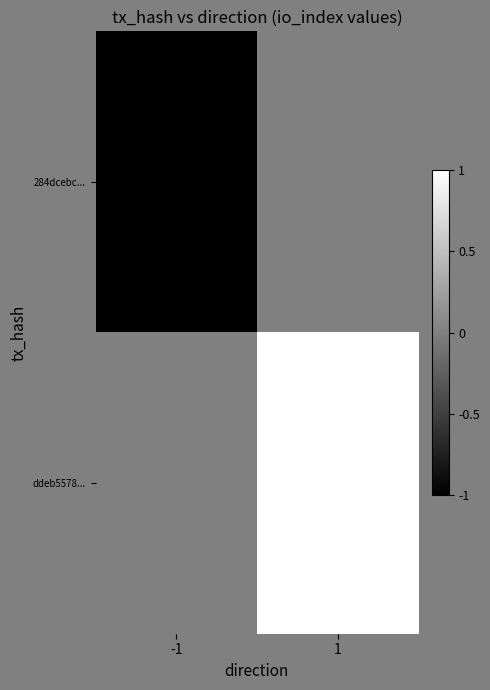

At how many categories does at least one series exceed 0?

1